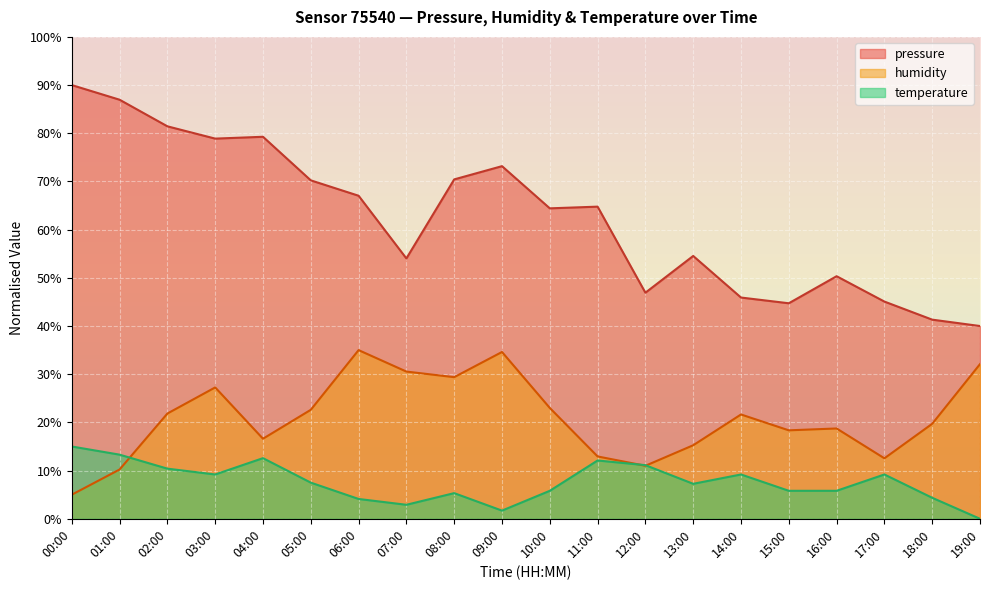

Reading left to right, transcribe all the data shown in this chart.

pressure: 00:00=90.0	01:00=87.0	02:00=81.4	03:00=78.9	04:00=79.3	05:00=70.2	06:00=67.0	07:00=54.0	08:00=70.4	09:00=73.2	10:00=64.4	11:00=64.8	12:00=46.9	13:00=54.5	14:00=45.9	15:00=44.7	16:00=50.3	17:00=45.1	18:00=41.3	19:00=40.0
humidity: 00:00=5.0	01:00=10.2	02:00=21.8	03:00=27.3	04:00=16.6	05:00=22.6	06:00=35.0	07:00=30.5	08:00=29.4	09:00=34.6	10:00=23.0	11:00=12.9	12:00=11.0	13:00=15.3	14:00=21.6	15:00=18.4	16:00=18.7	17:00=12.5	18:00=19.7	19:00=32.1
temperature: 00:00=15.0	01:00=13.3	02:00=10.4	03:00=9.2	04:00=12.6	05:00=7.5	06:00=4.1	07:00=2.9	08:00=5.3	09:00=1.7	10:00=5.8	11:00=12.1	12:00=11.1	13:00=7.3	14:00=9.2	15:00=5.8	16:00=5.8	17:00=9.2	18:00=4.4	19:00=0.0